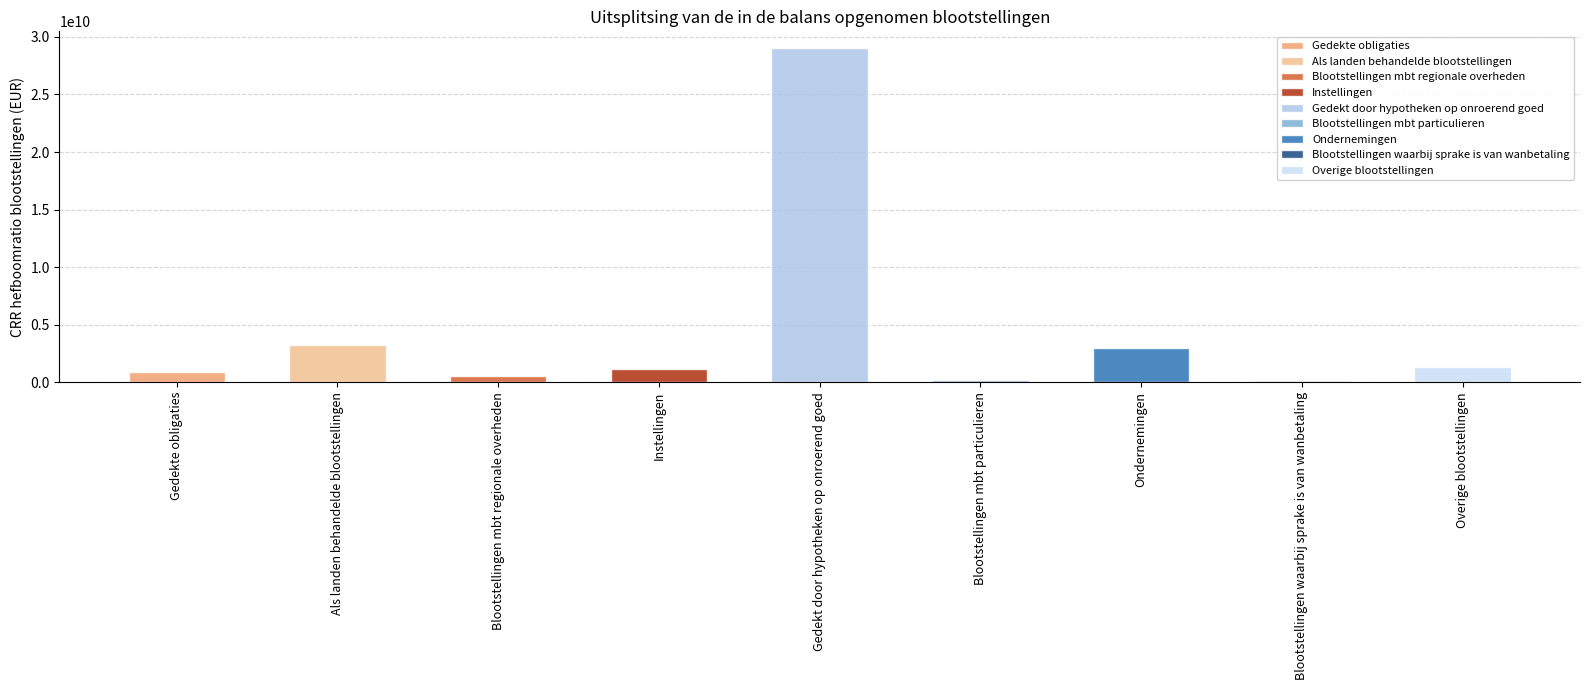

True or false: the data shows 2231577417.3 at EU-12.

False